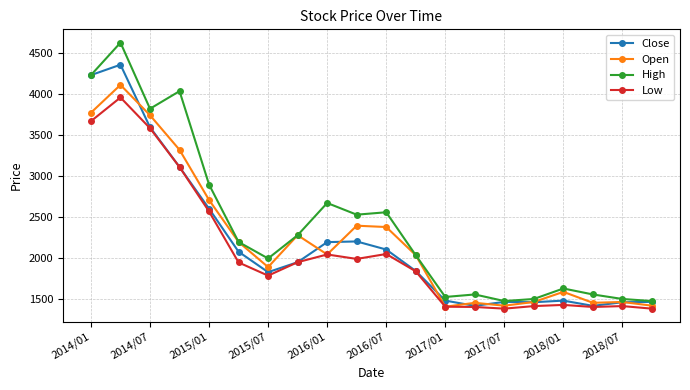

What are all the series names shown in the legend?

Close, Open, High, Low